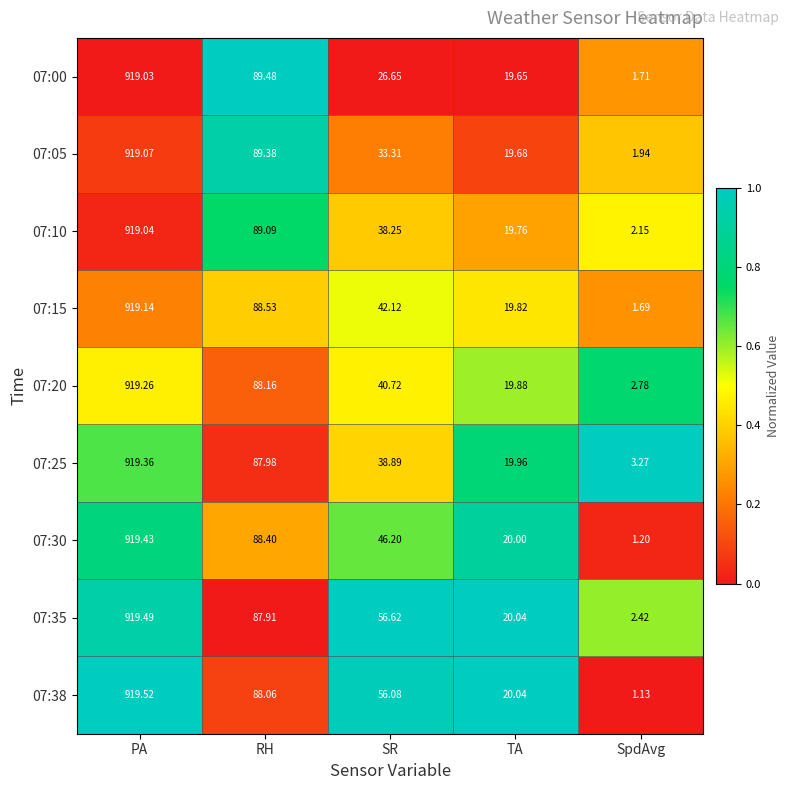

At which category does the chart reach its minimum across all series?

SpdAvg